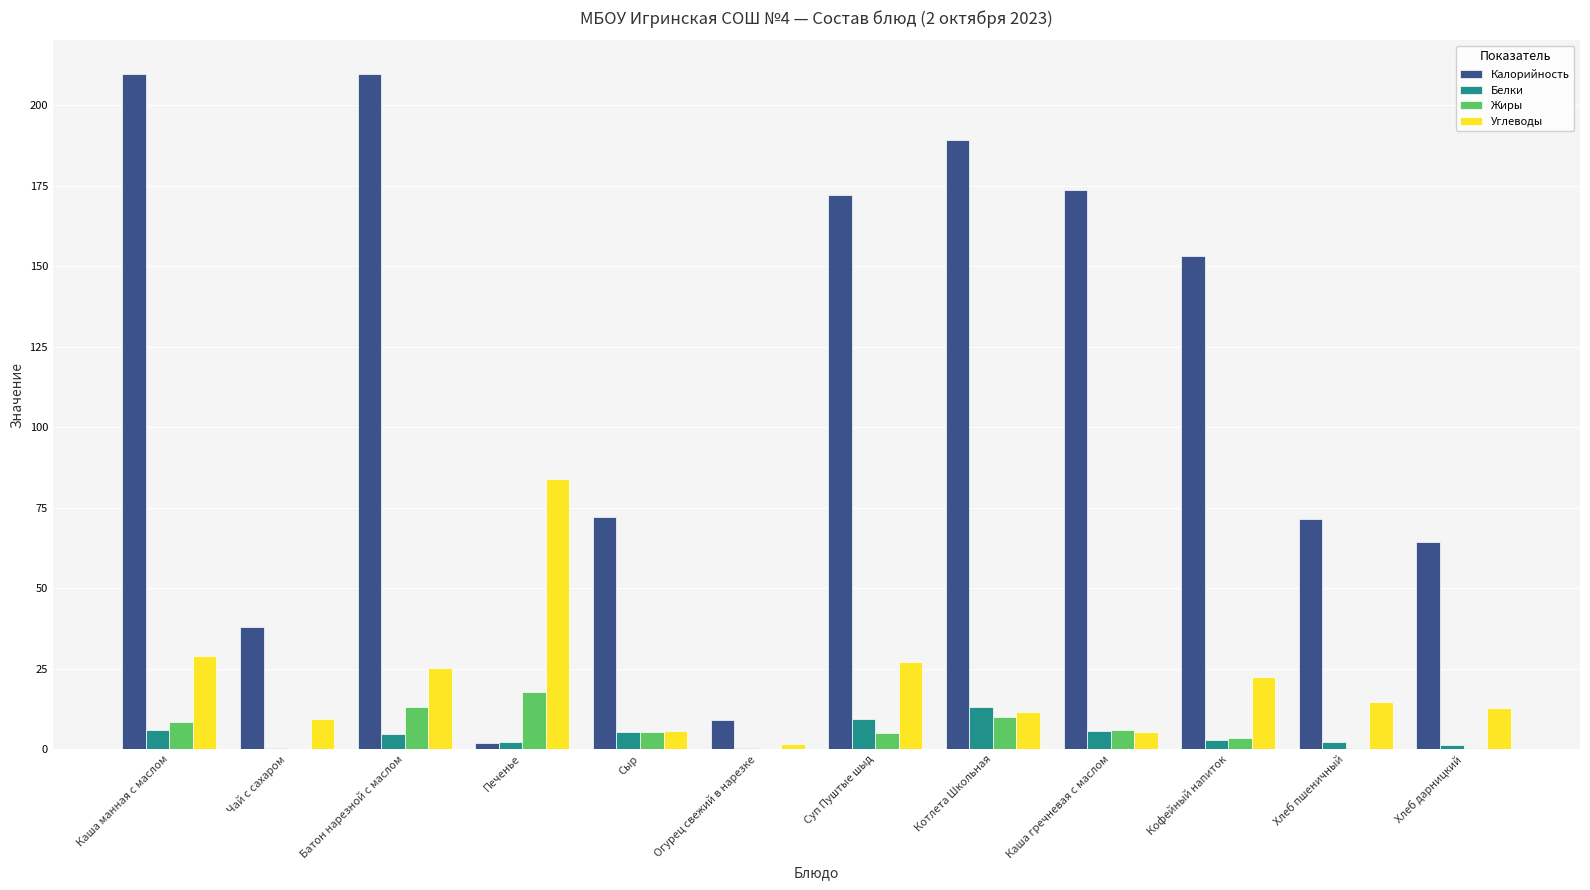

At which label is Калорийность closest to 105?

Сыр